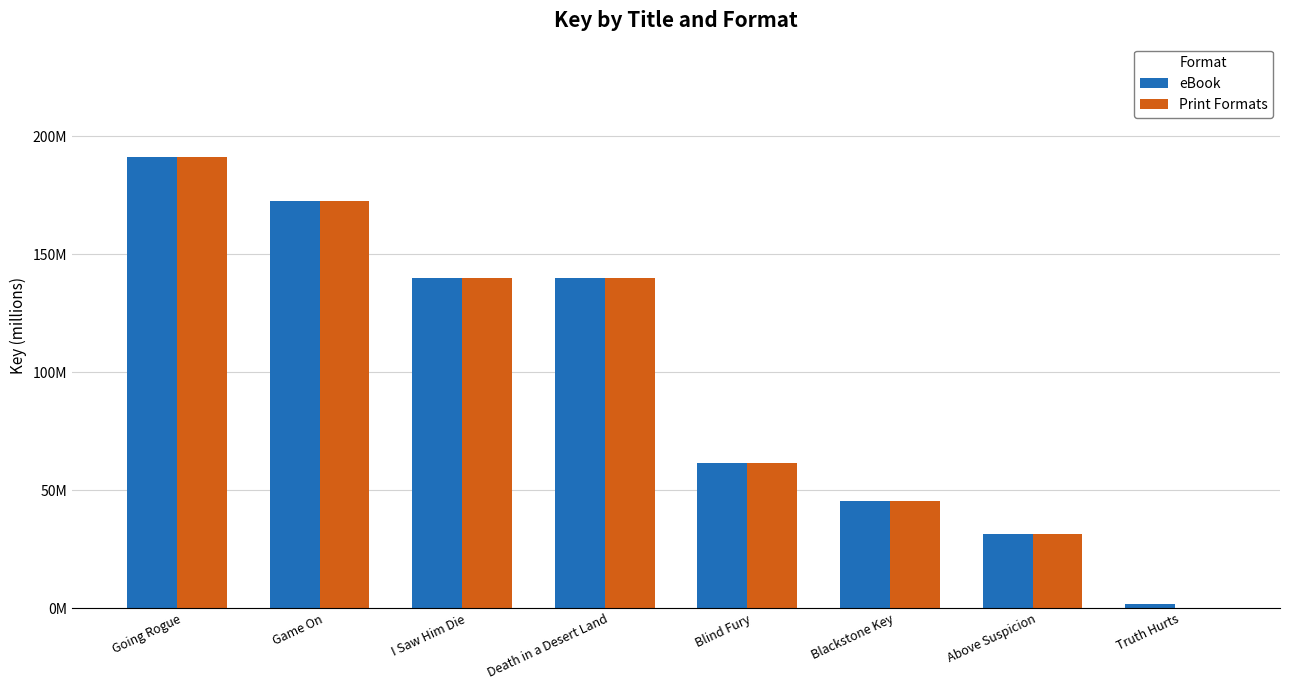

True or false: eBook has a value of 45.5 at Blackstone Key.

True